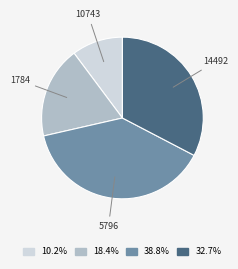

How many segments does this pie chart have?

4